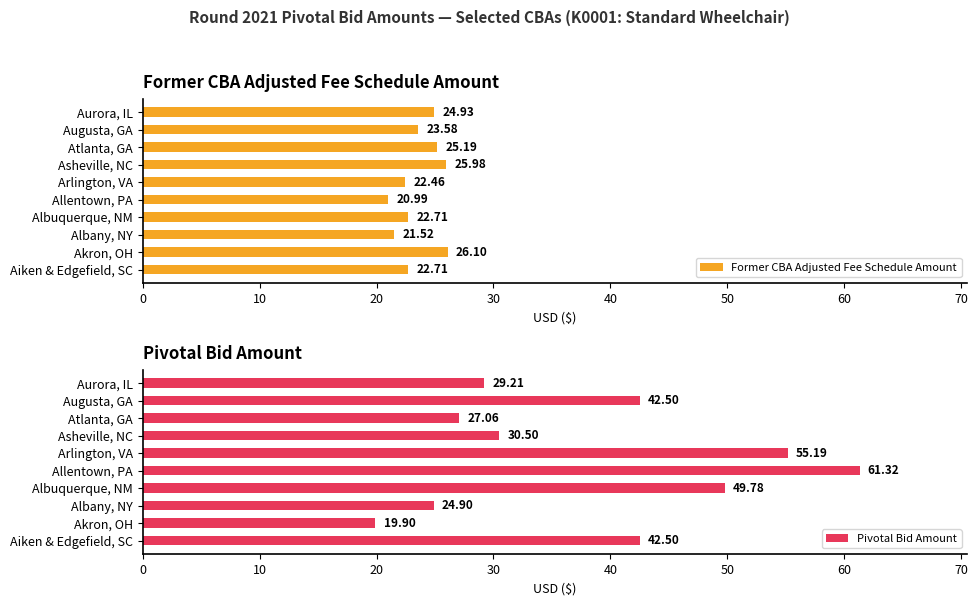

At which label does Former CBA Adjusted Fee Schedule Amount reach its peak?

Akron, OH